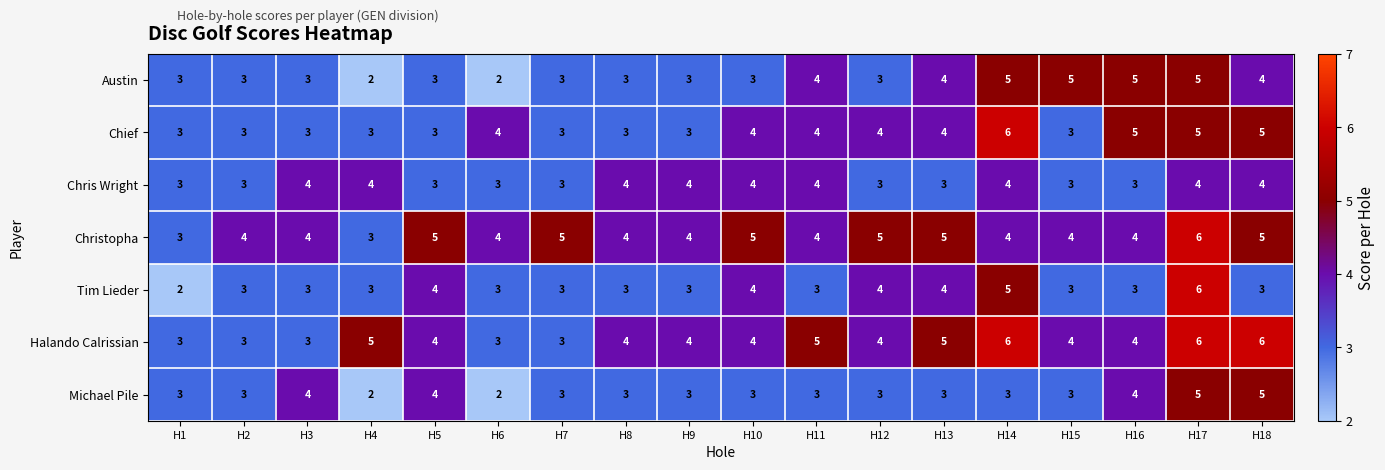

How many distinct data groups are displayed?

7